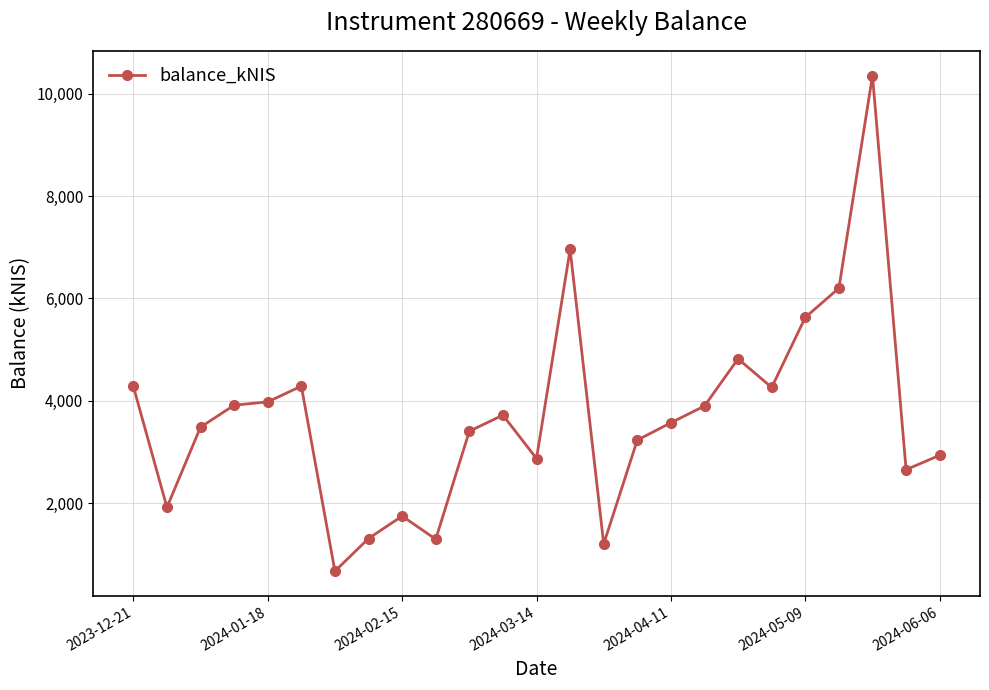

True or false: there are more than 1 points higher than both neighbors.

True